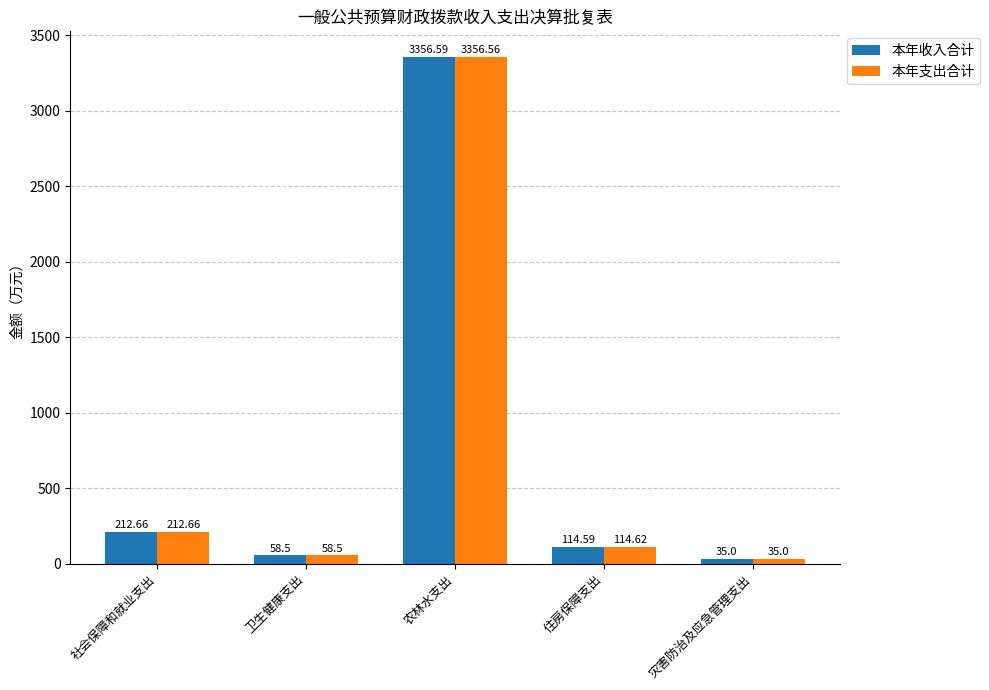

Which series has the widest spread of values?

本年收入合计